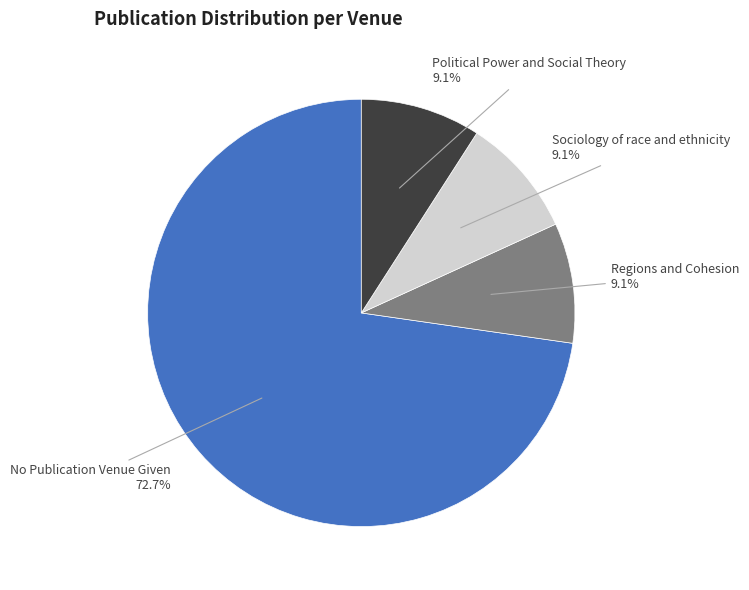

Does any single category account for the majority?

Yes